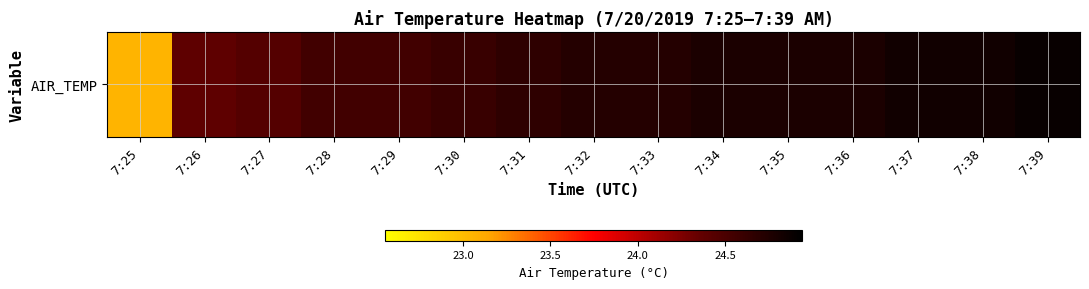

What is the greatest value displayed?

24.9